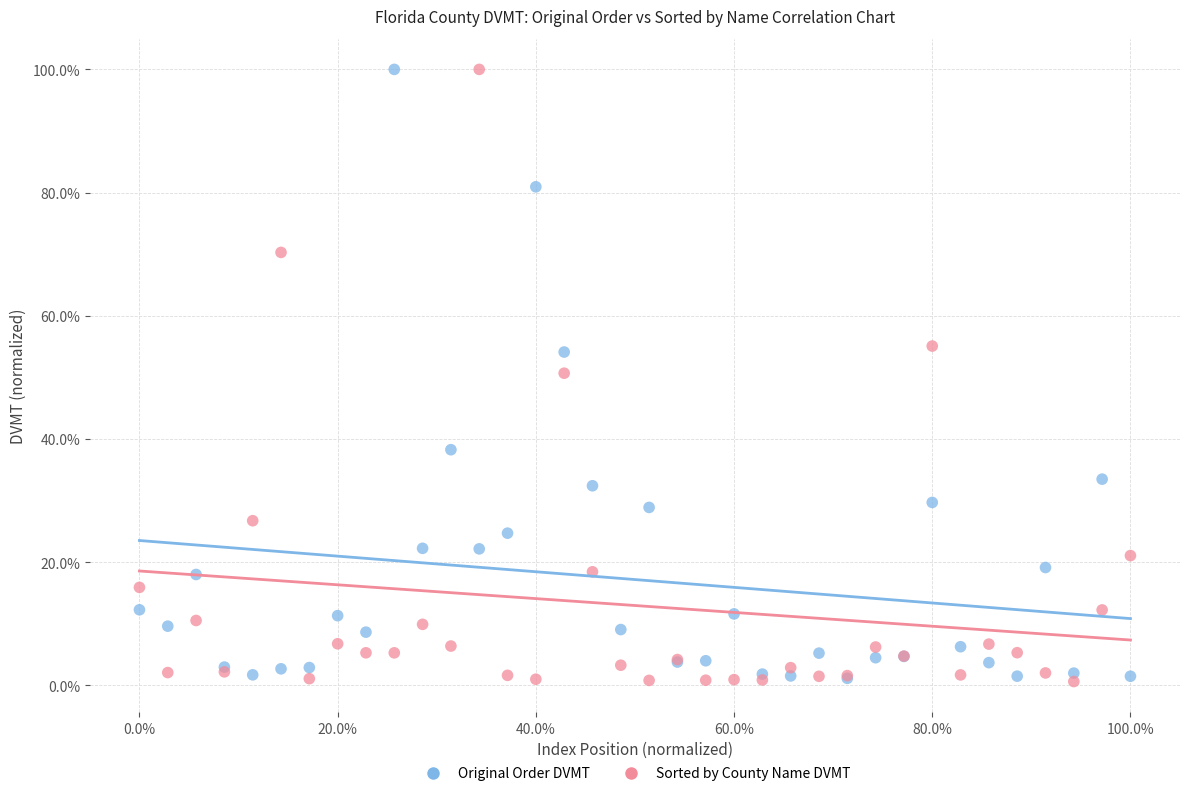

What are all the series names shown in the legend?

Original Order DVMT, Sorted by County Name DVMT